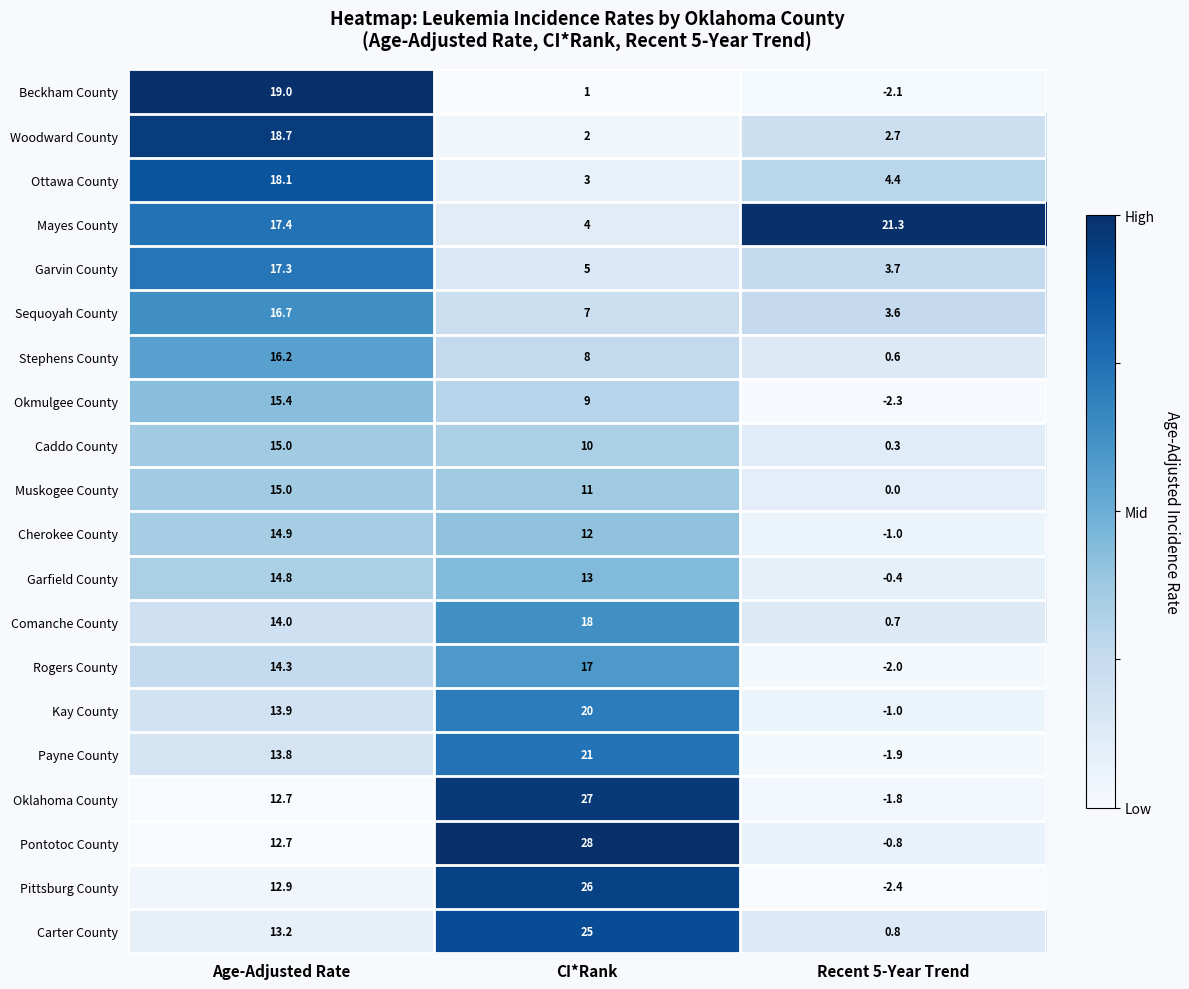

What is the smallest value displayed?

-2.4